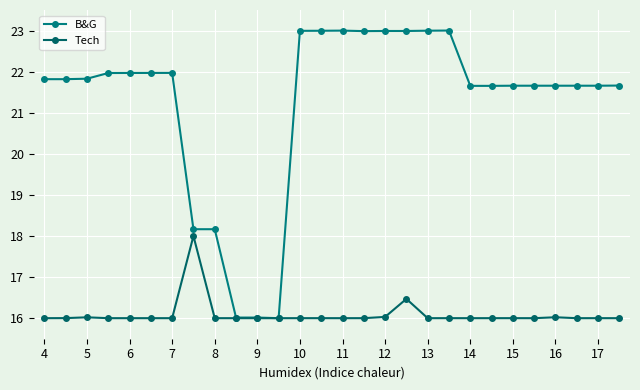

Is this an area chart (filled region under the line)?

No